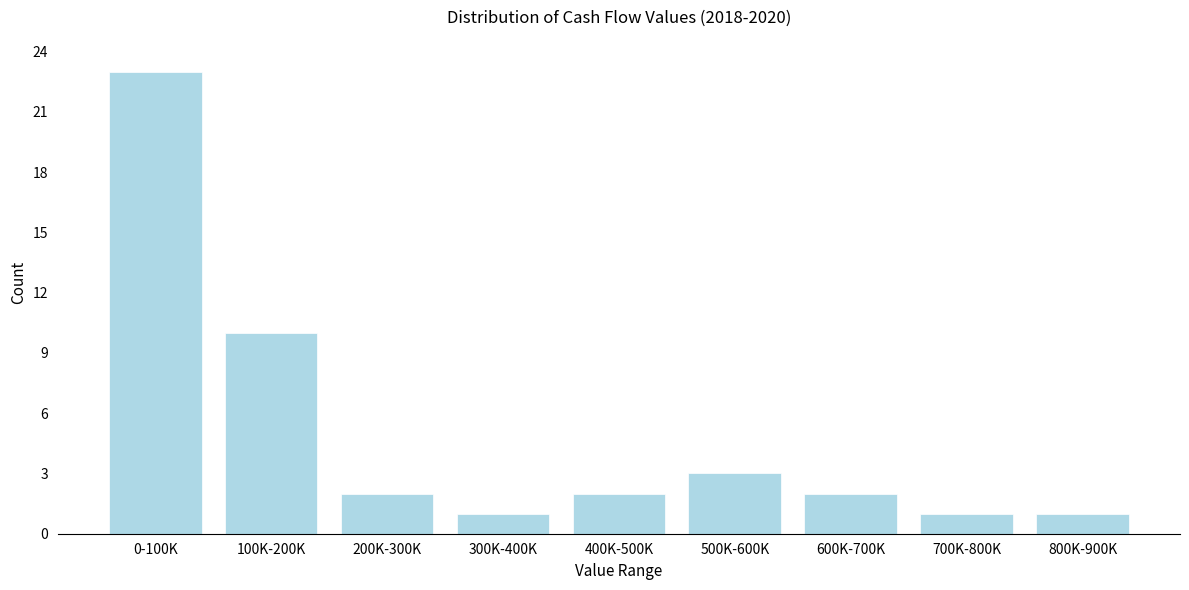

Reading left to right, transcribe all the data shown in this chart.

0-100K=23	100K-200K=10	200K-300K=2	300K-400K=1	400K-500K=2	500K-600K=3	600K-700K=2	700K-800K=1	800K-900K=1